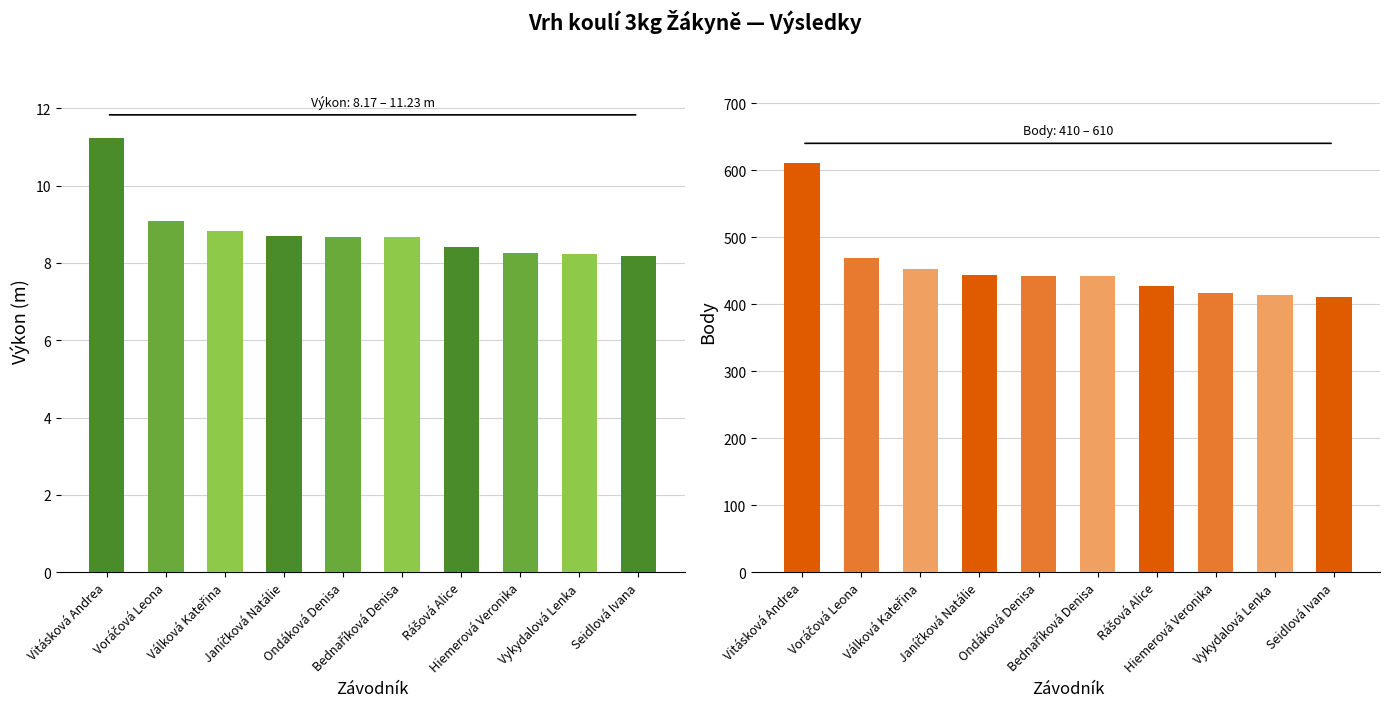

Rank the series by their maximum value, from lowest to highest.

Výkon, Body